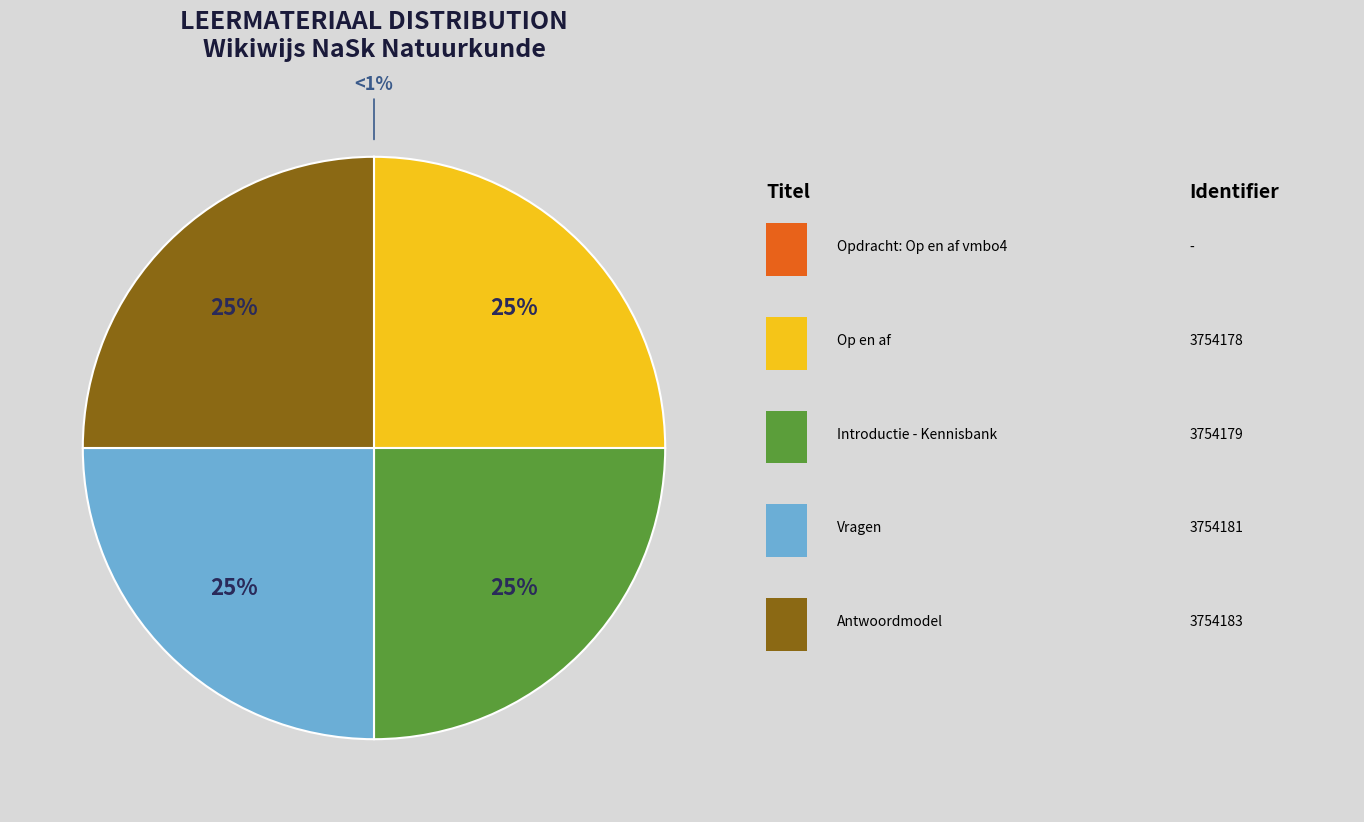

To the nearest percent, what is the difference between the Introductie - Kennisbank and Opdracht: Op en af vmbo4 slice percentages?

25%